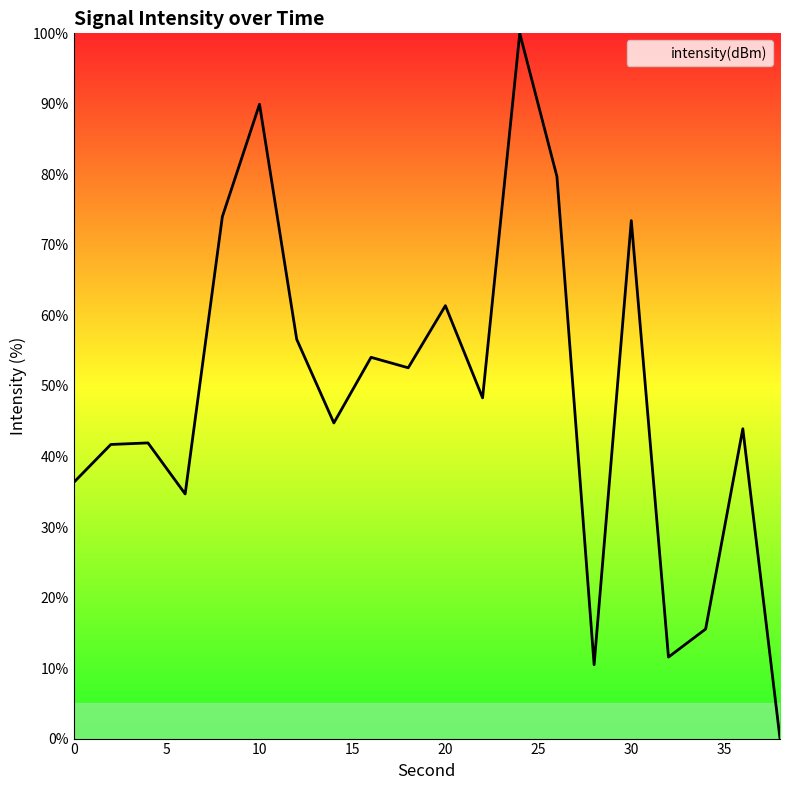

How many categories are shown in the chart?

20